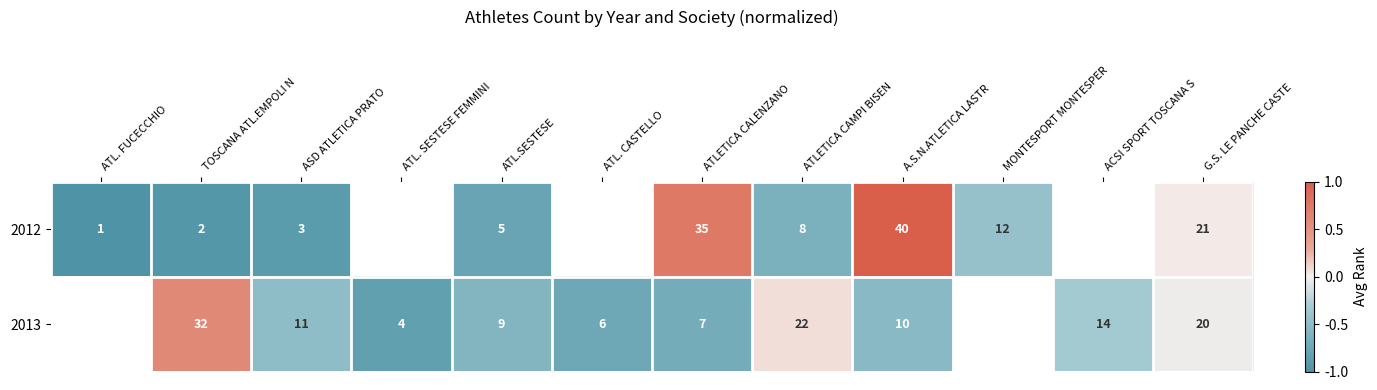

Which label corresponds to the largest value in the chart?

A.S.N.ATLETICA LASTR